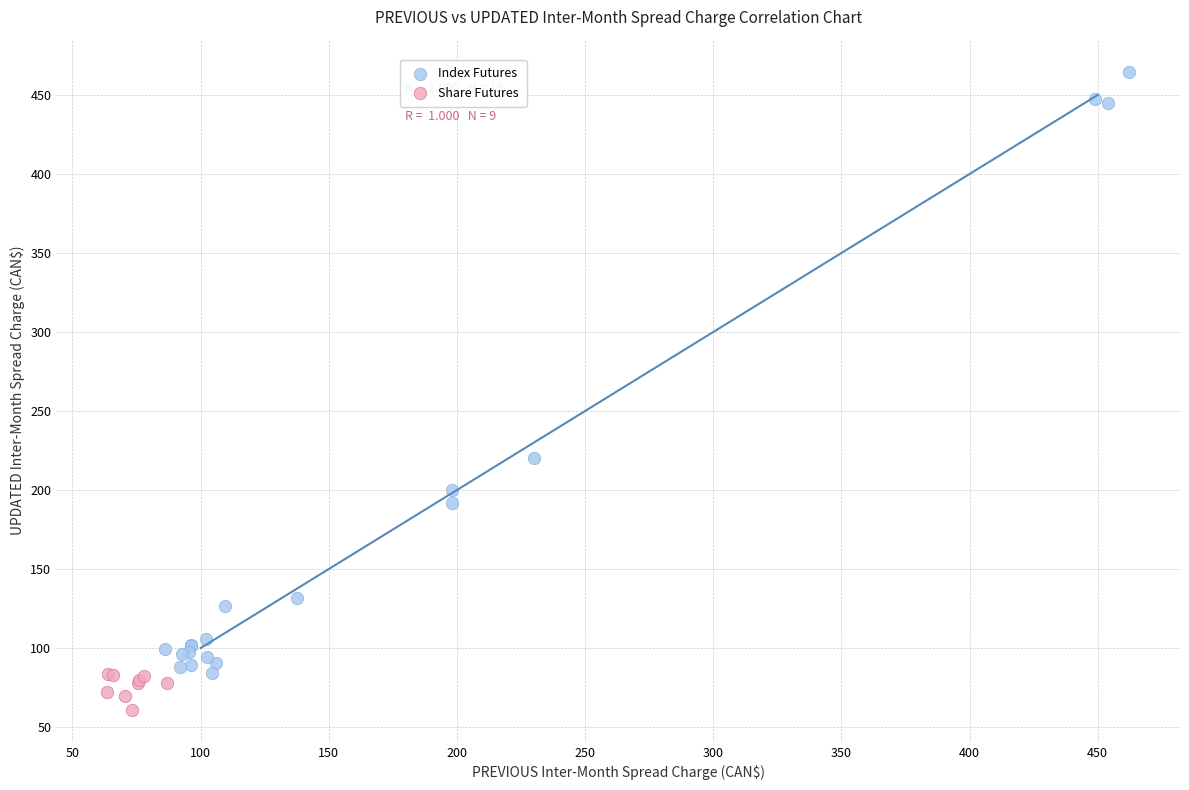

Which series has the largest Y range (max minus min)?

Index Futures